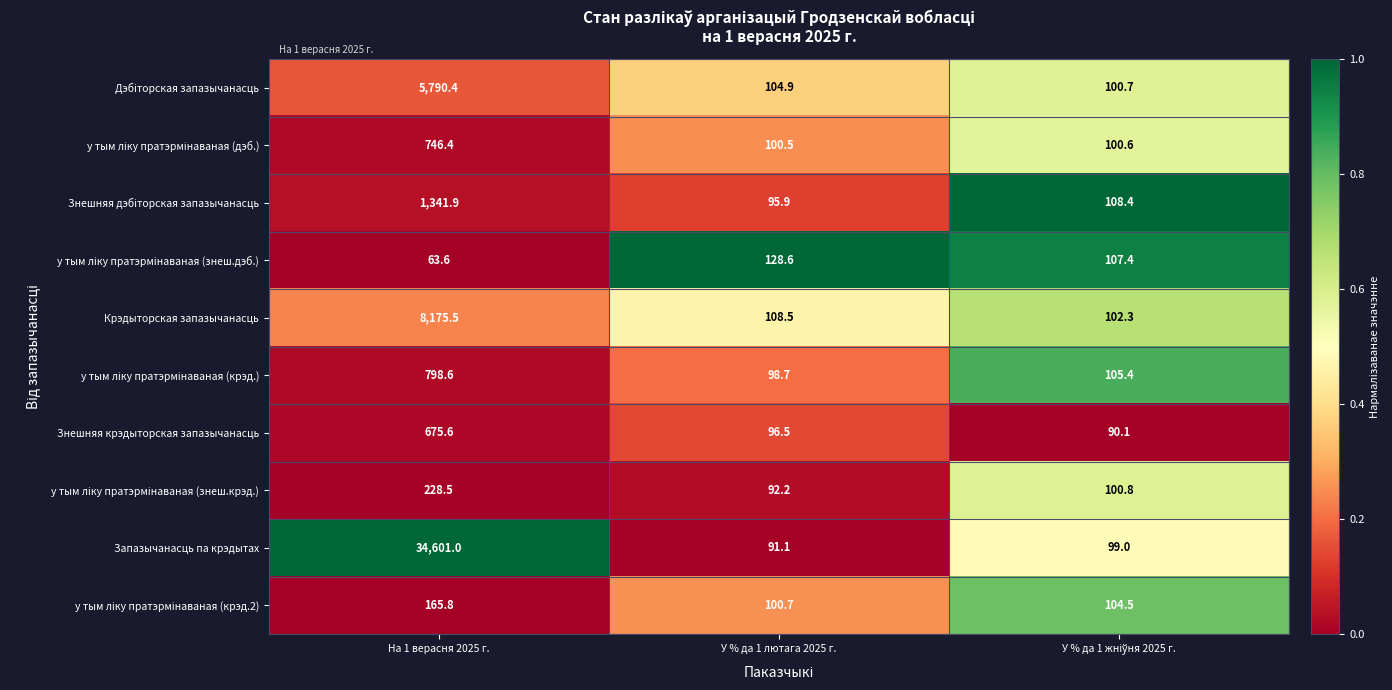

What is the average value of the Знешняя крэдыторская запазычанасць series?

287.4